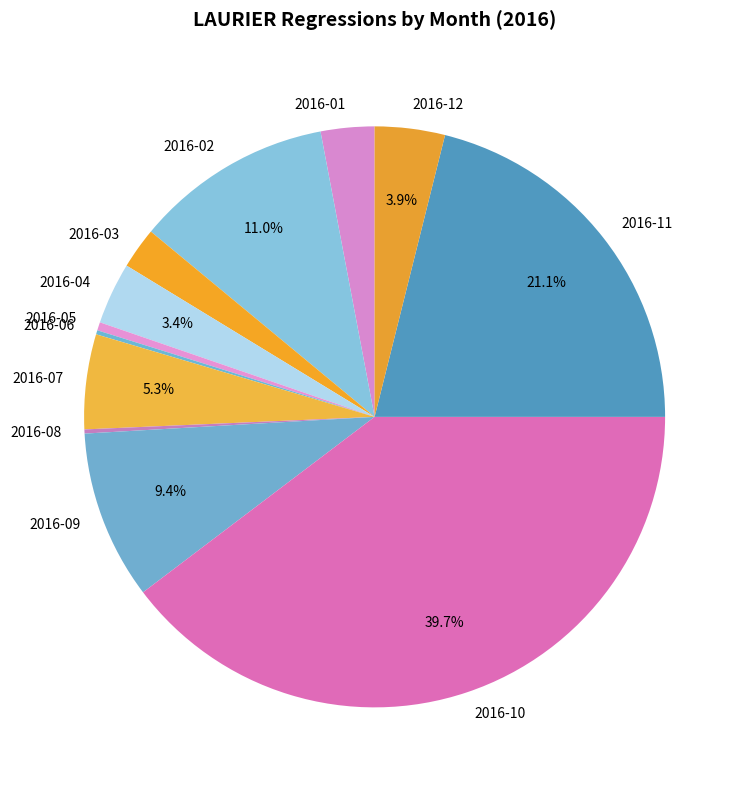

Between 2016-05 and 2016-12, which is larger?

2016-12